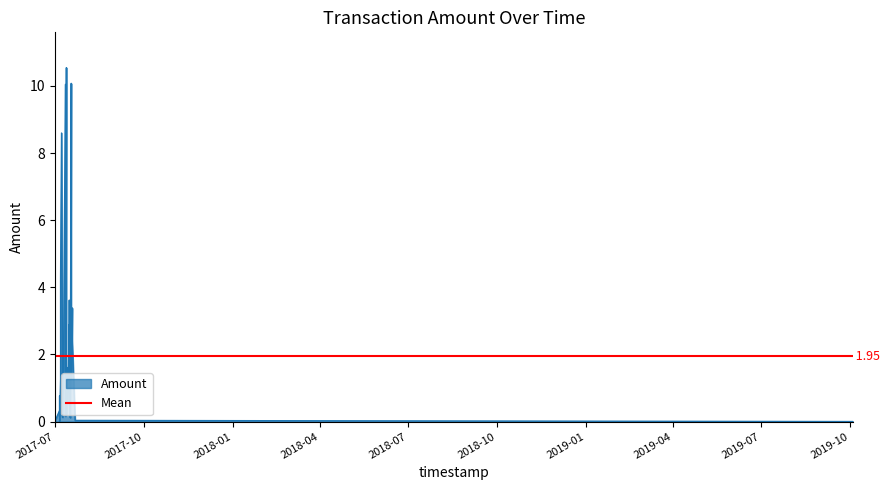

At which category does the data reach its first local peak?

2017-07-06